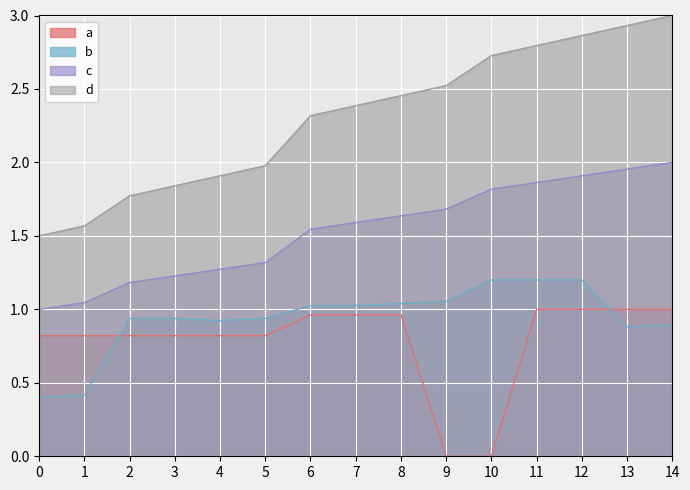

Rank the series by their maximum value, from highest to lowest.

d, c, b, a